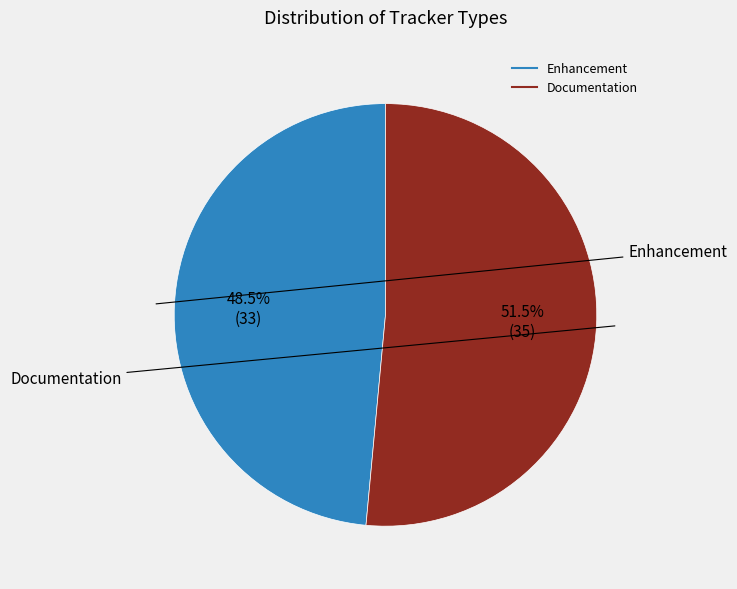

Which has a higher value, Enhancement or Documentation?

Documentation